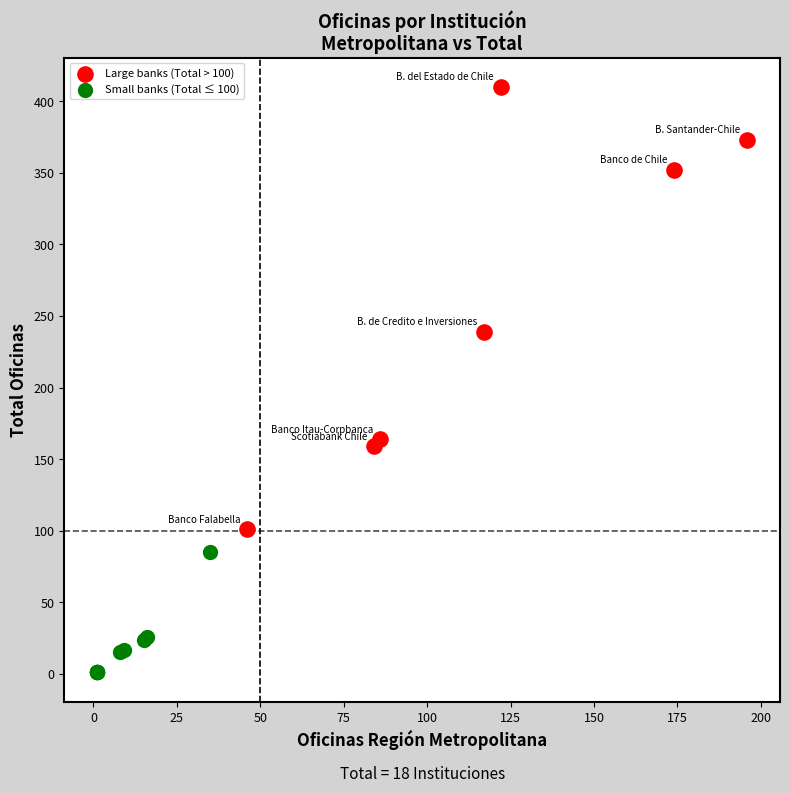

Which series reaches the maximum Y coordinate?

Large banks (Total > 100)